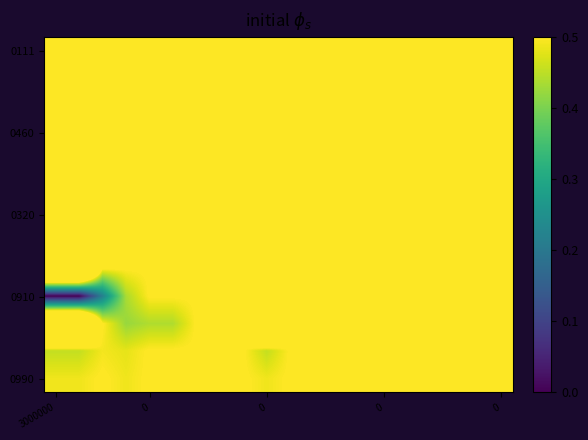

Which label corresponds to the smallest value in the chart?

3000000